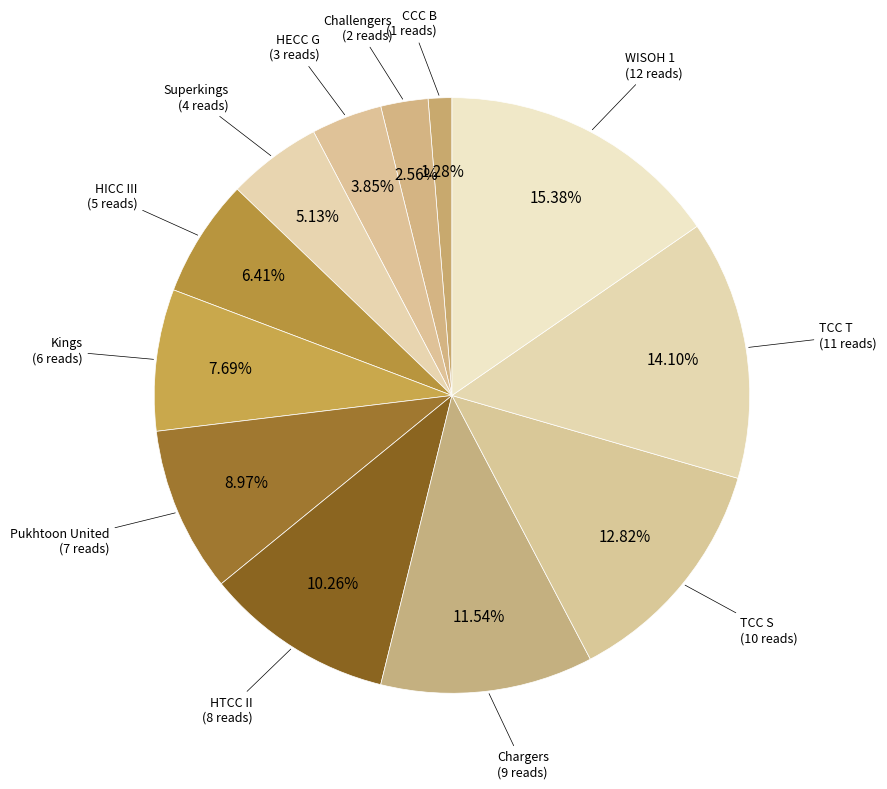

What percentage is NOT represented by TCC S?

87.2%